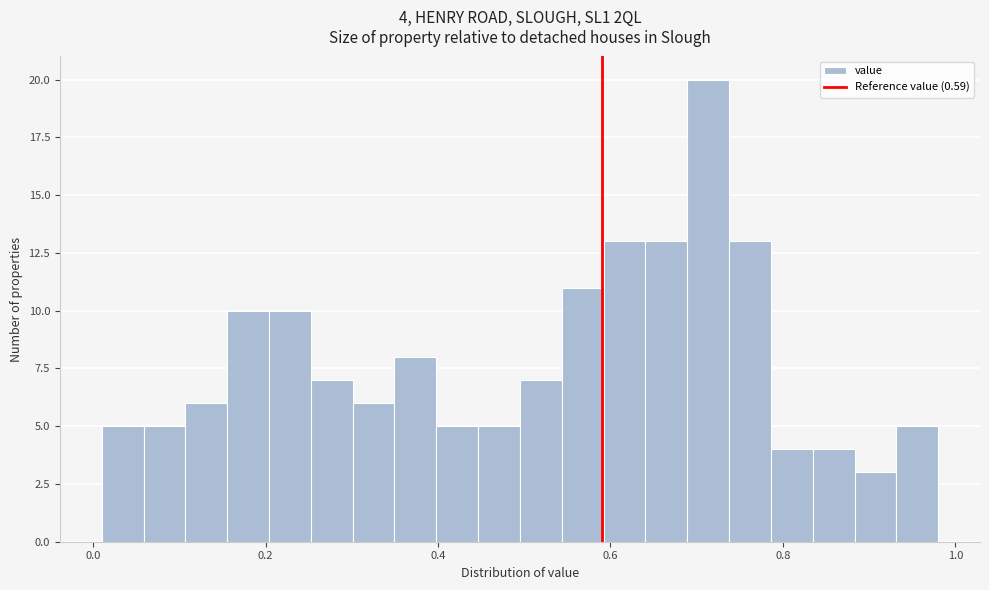

Around what value on the x-axis is the tallest bar? Give the approximate position of its centre, as read against the axis.

0.72